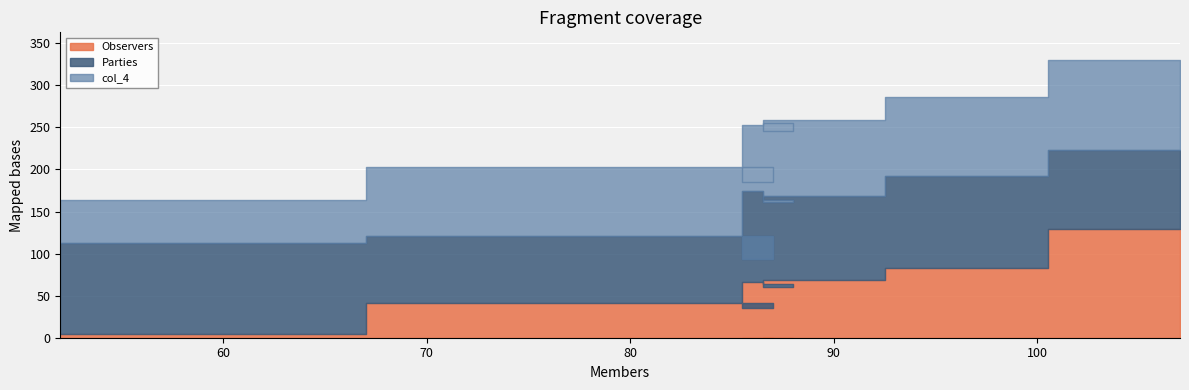

Which series has the widest spread of values?

col_4